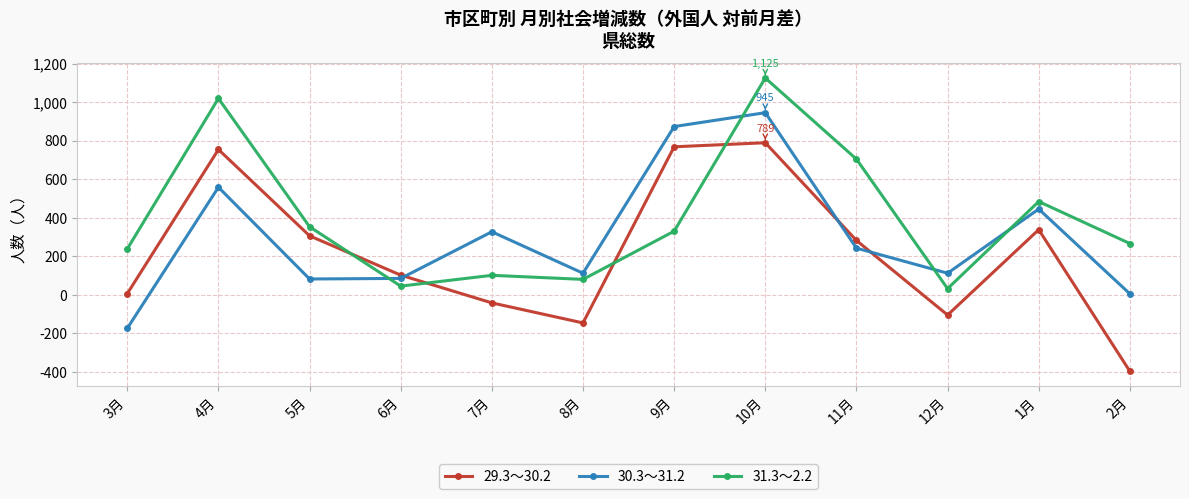

Where is the first local maximum for 29.3～30.2?

4月